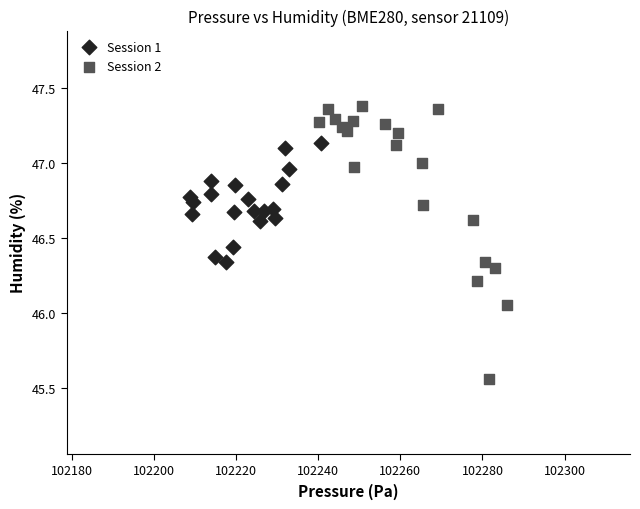

Which series contains the lowest Y value?

Session 2